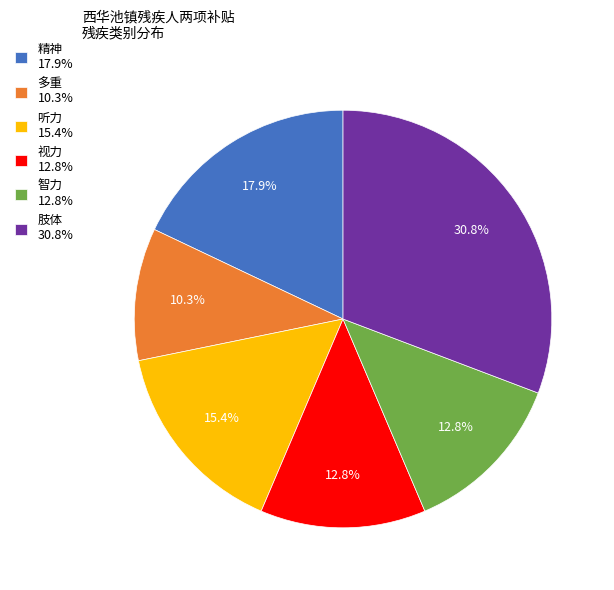

What is the ratio of the value at 多重 10.3% to the value at 视力 12.8%?

0.8